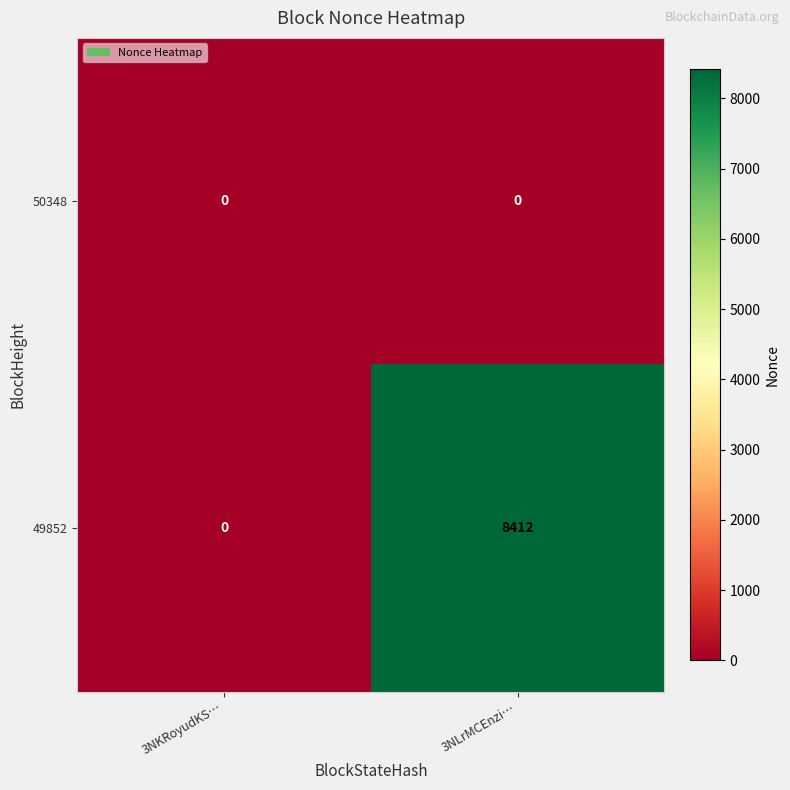

True or false: 49852 has a value of 8412 at 3NLrMCEnzi….

True